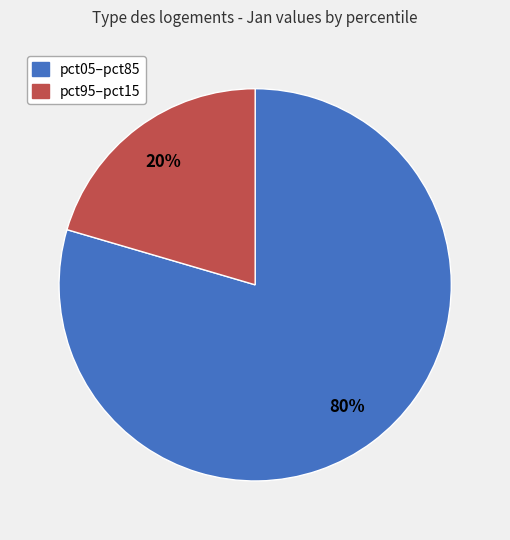

To the nearest percent, what is the average slice percentage?

50%